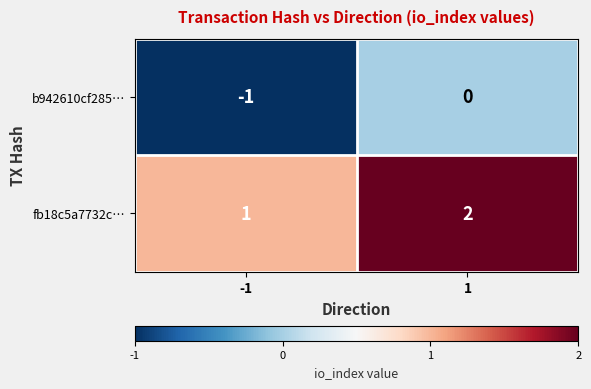

How many categories are shown in the chart?

2